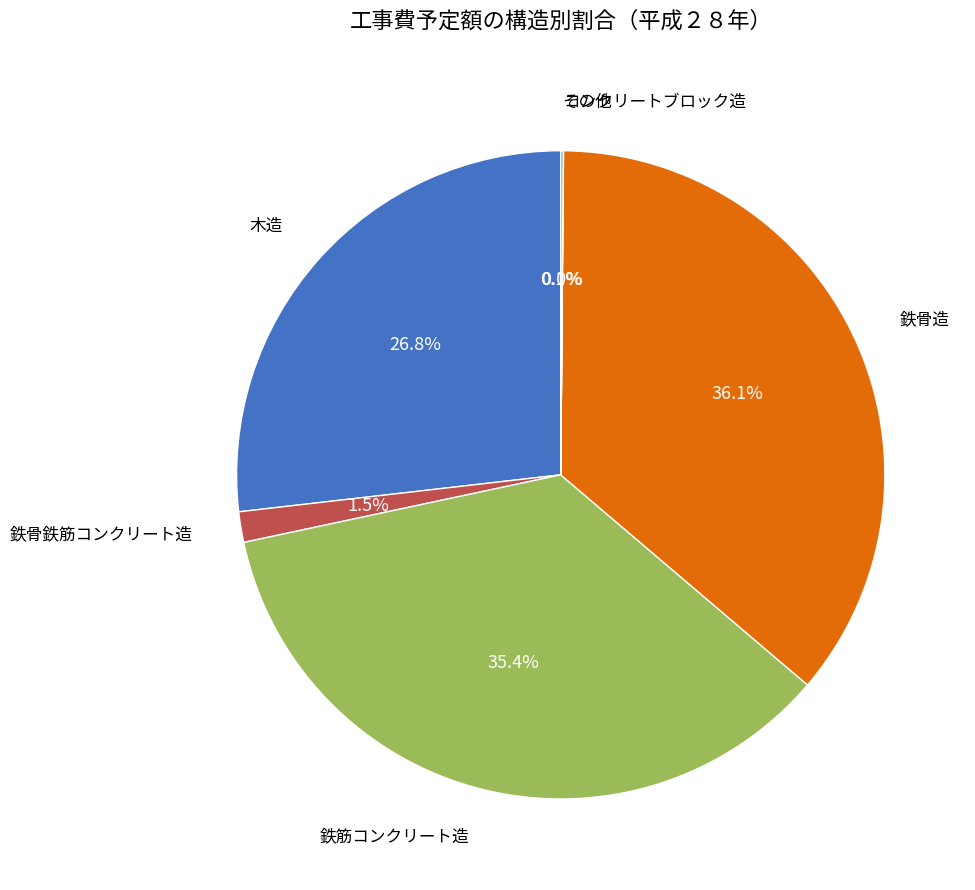

Does any single category account for the majority?

No